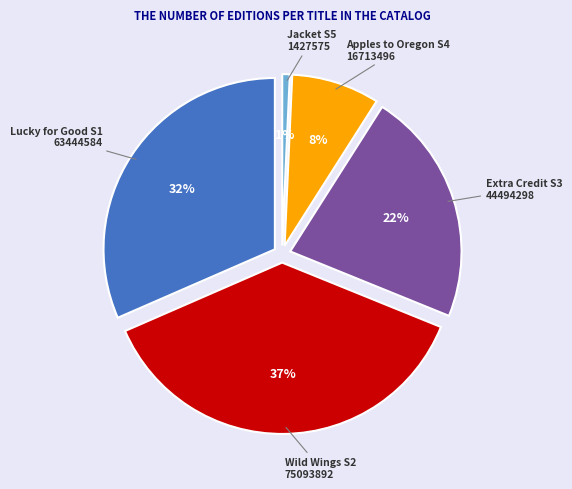

Rank the categories by value from highest to lowest.

Wild Wings, Lucky for Good, Extra Credit, Apples to Oregon, Jacket